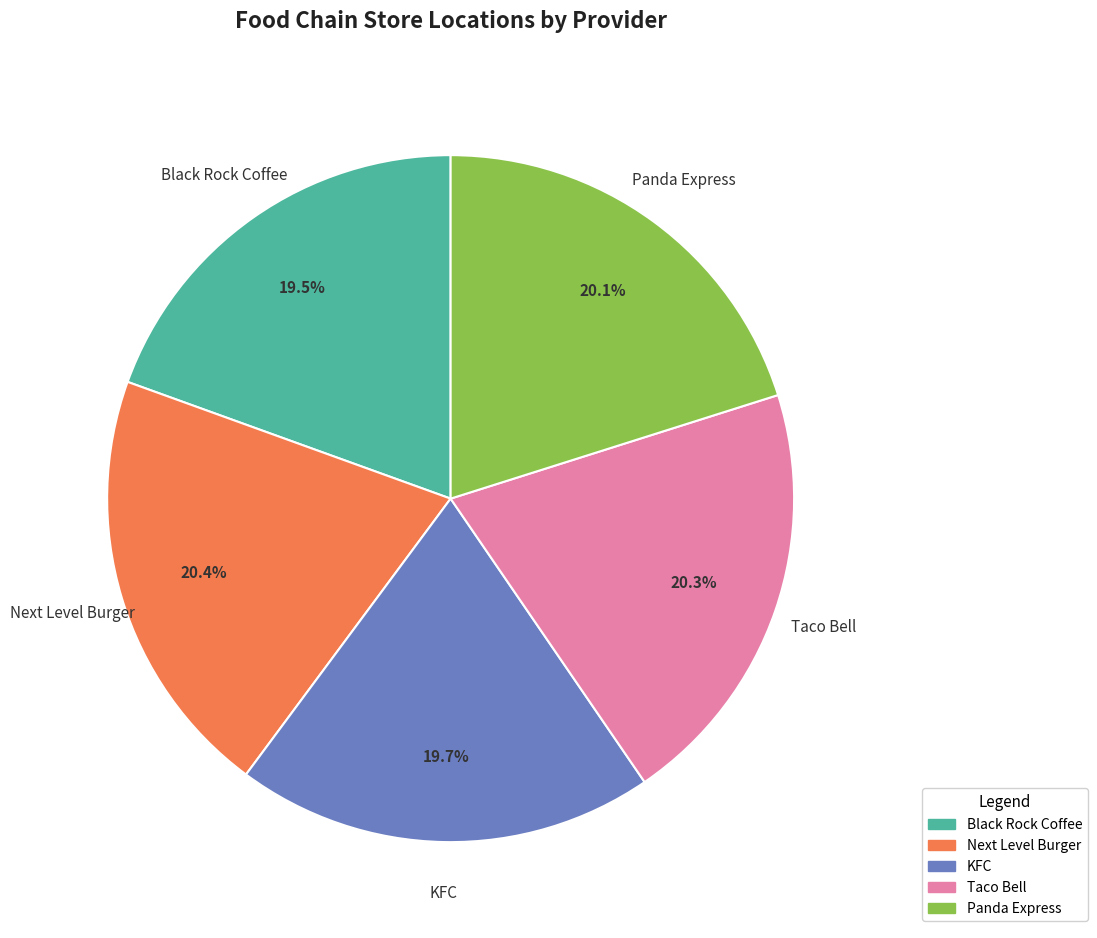

How many segments does this pie chart have?

5